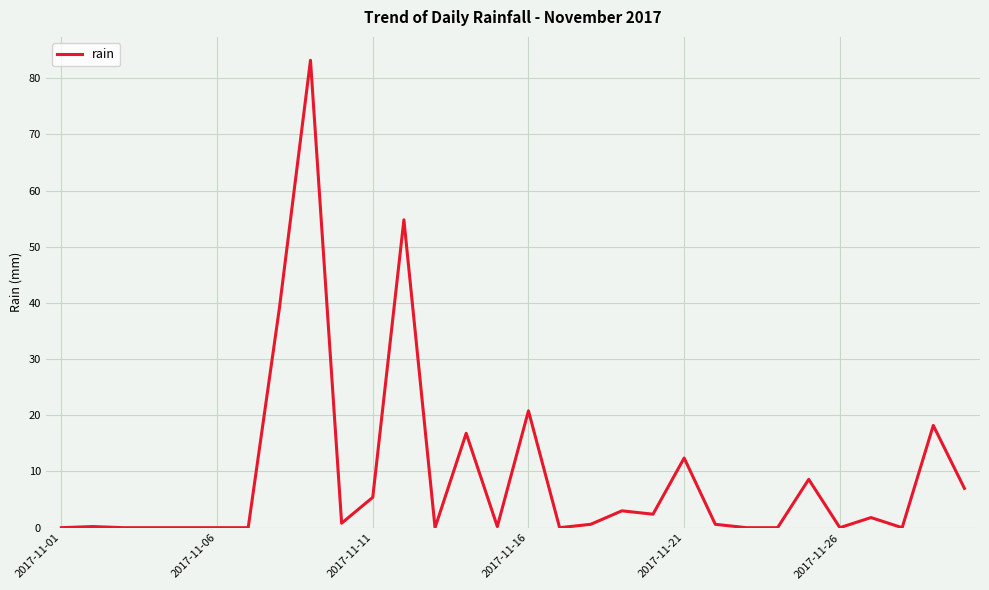

What is the maximum value shown in the chart?

83.2